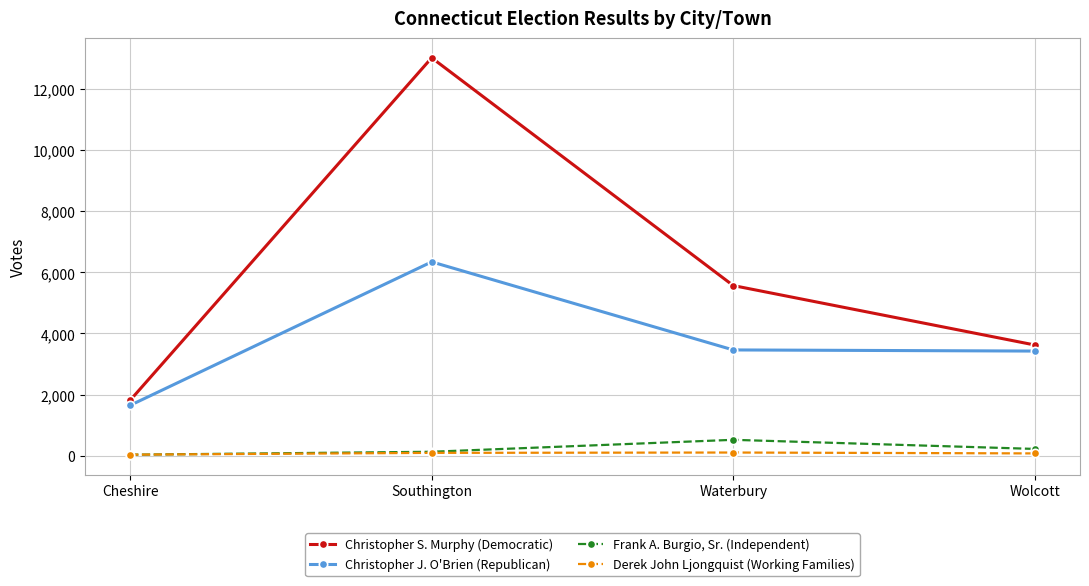

Count the number of categories in the chart.

4